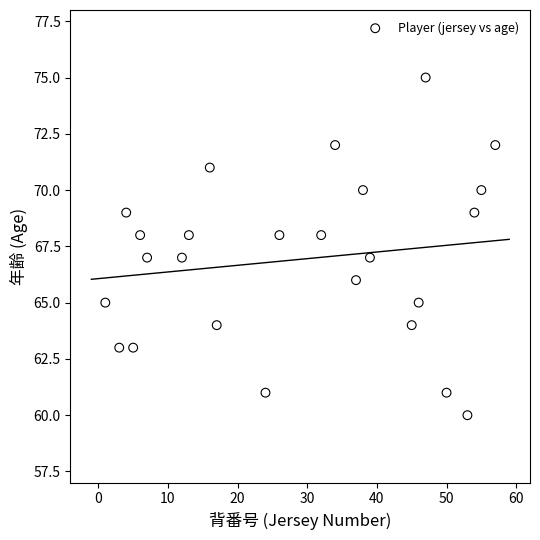

What is the range of Y values (max minus min)?

15